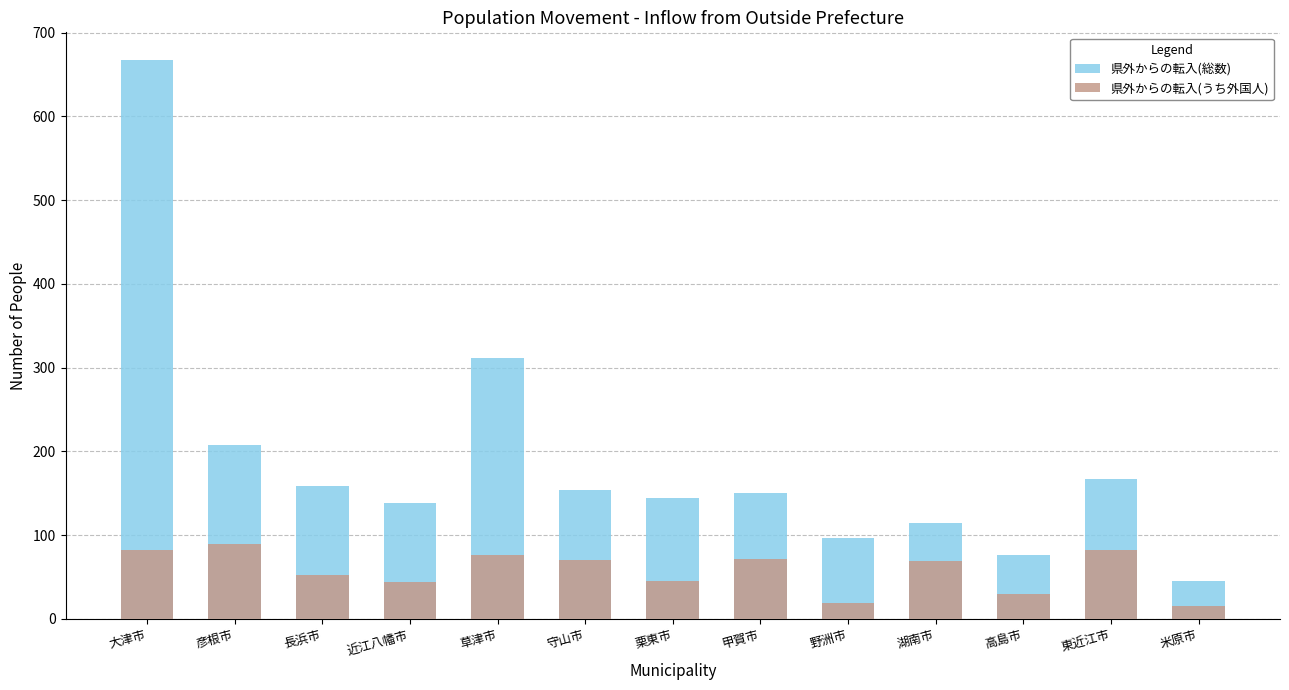

Reading left to right, what are all the values shown in this chart?

県外からの転入(総数): 大津市=667	彦根市=208	長浜市=159	近江八幡市=139	草津市=312	守山市=154	栗東市=144	甲賀市=150	野洲市=97	湖南市=115	高島市=76	東近江市=167	米原市=45
県外からの転入(うち外国人): 大津市=82	彦根市=89	長浜市=53	近江八幡市=44	草津市=76	守山市=70	栗東市=45	甲賀市=72	野洲市=19	湖南市=69	高島市=30	東近江市=82	米原市=15